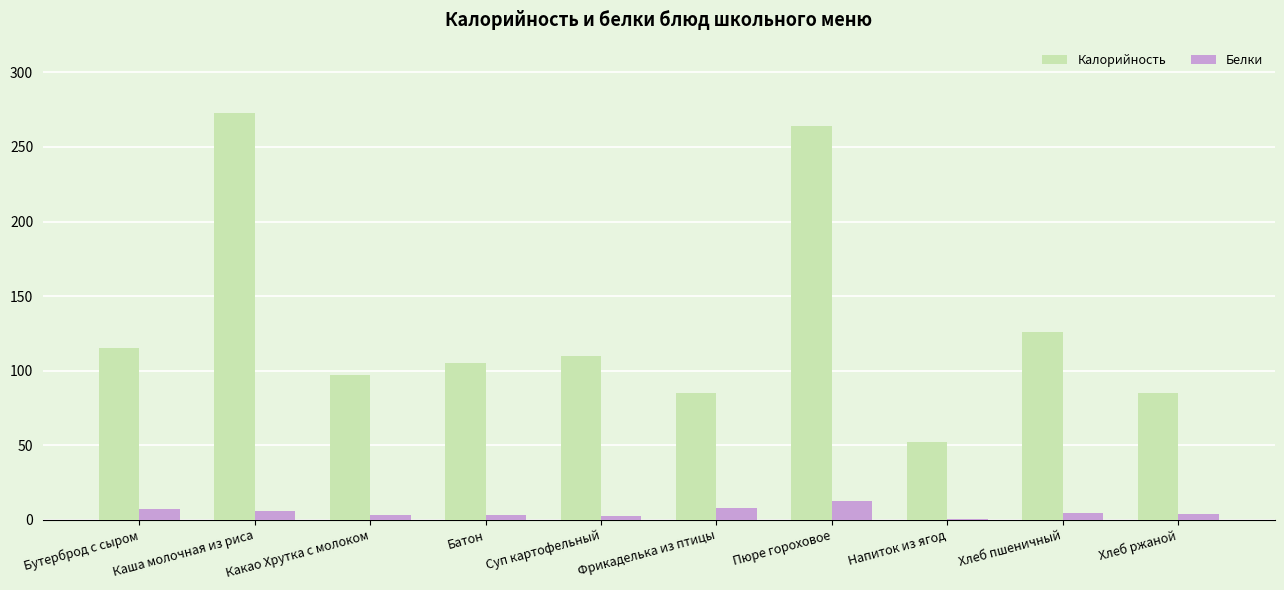

What is the sum of the Белки values at Фрикаделька из птицы and Бутерброд с сыром?

15.1